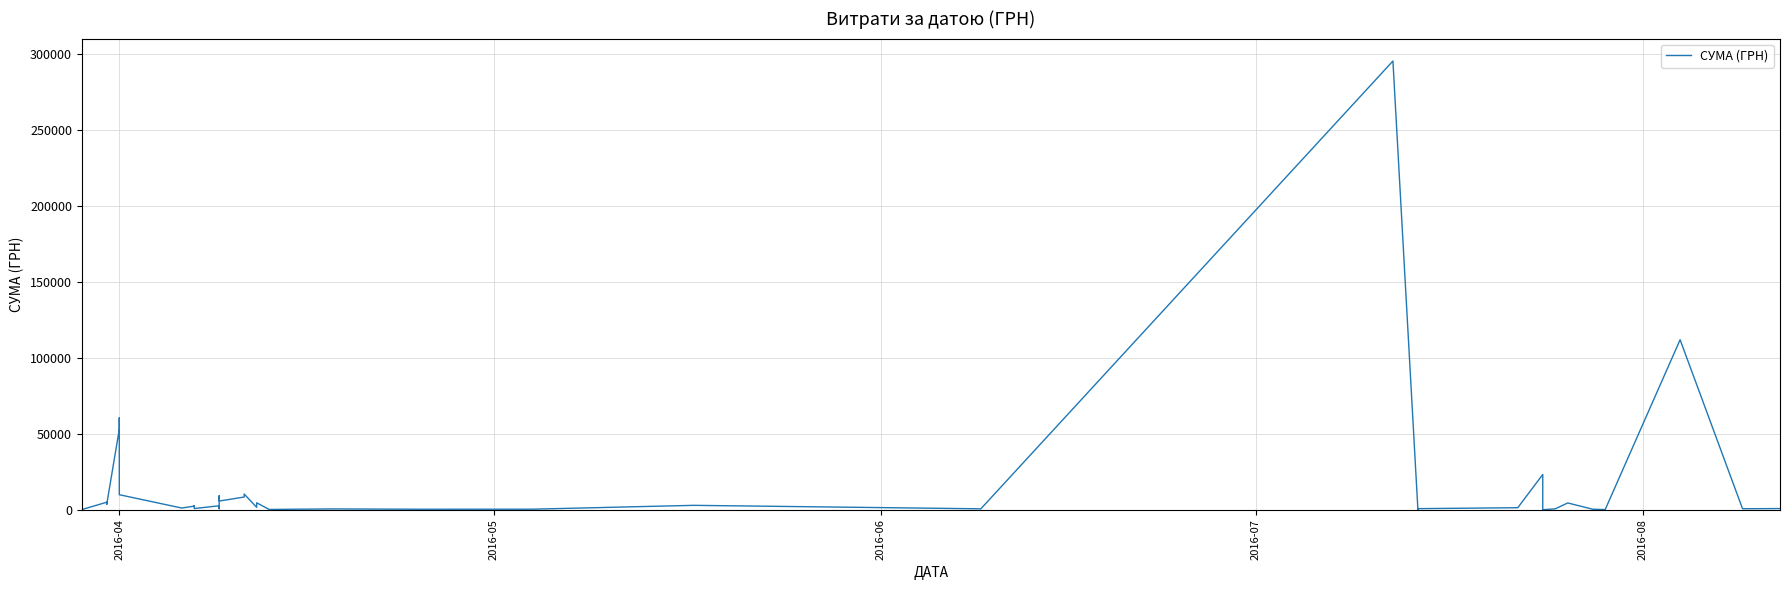

Reading left to right, transcribe all the data shown in this chart.

97.8	100.0	97.8	4960.2	3635.4	3855.6	53028.9	60564.6	9898.4	1111.6	2354.0	2607.0	774.4	2600.0	633.1	9235.2	5720.2	8360.4	10355.9	1592.4	4573.8	173.9	527.8	323.2	339.4	2886.0	600.0	295638.6	200.8	708.4	1321.3	23228.0	11.2	574.6	4460.0	331.6	97.8	111990.4	633.1	775.0